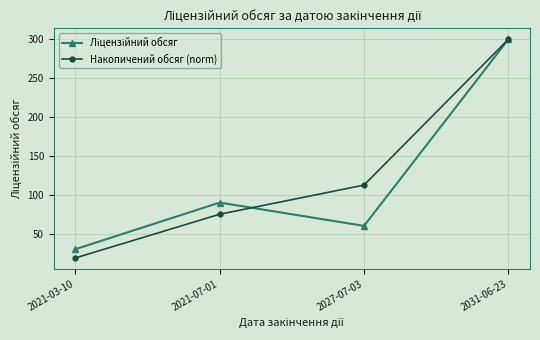

What is the spread (max minus min) of values at 2021-07-01?

15.0